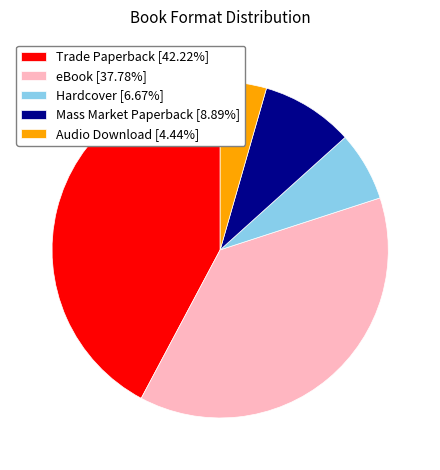

How many segments does this pie chart have?

5